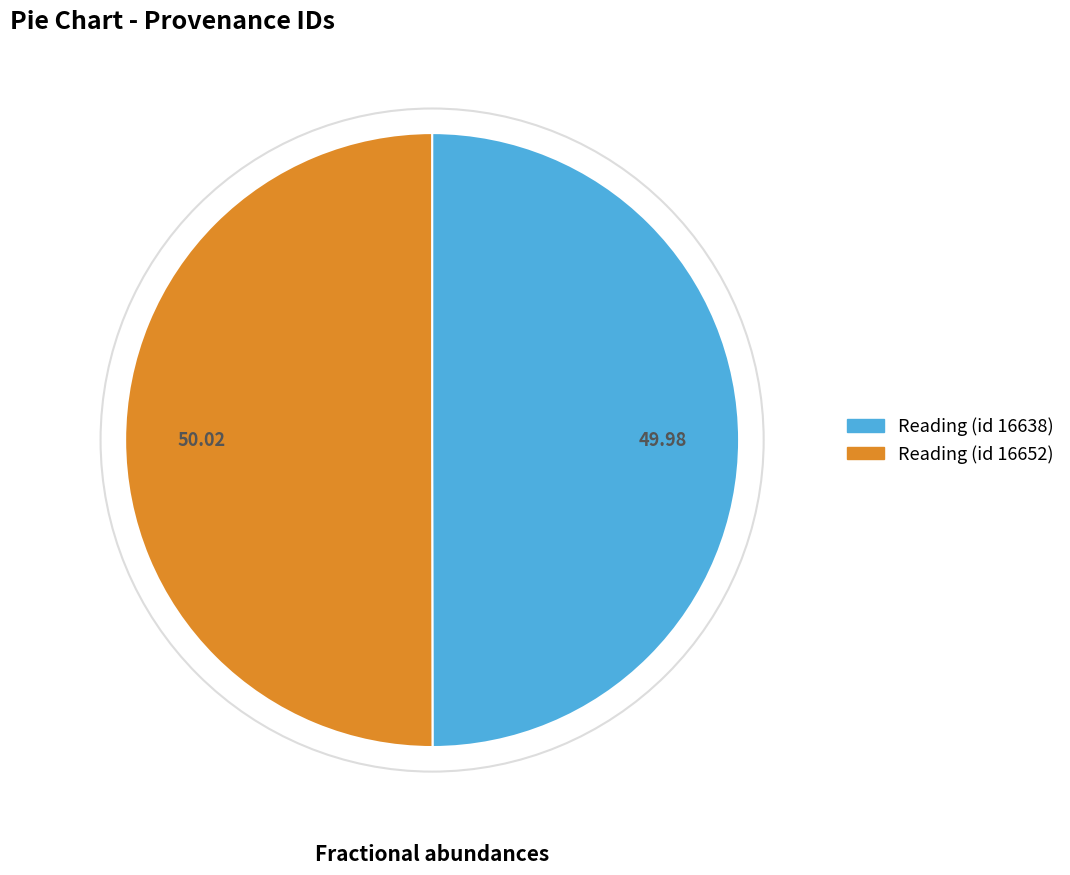

Count the number of slices in the pie.

2